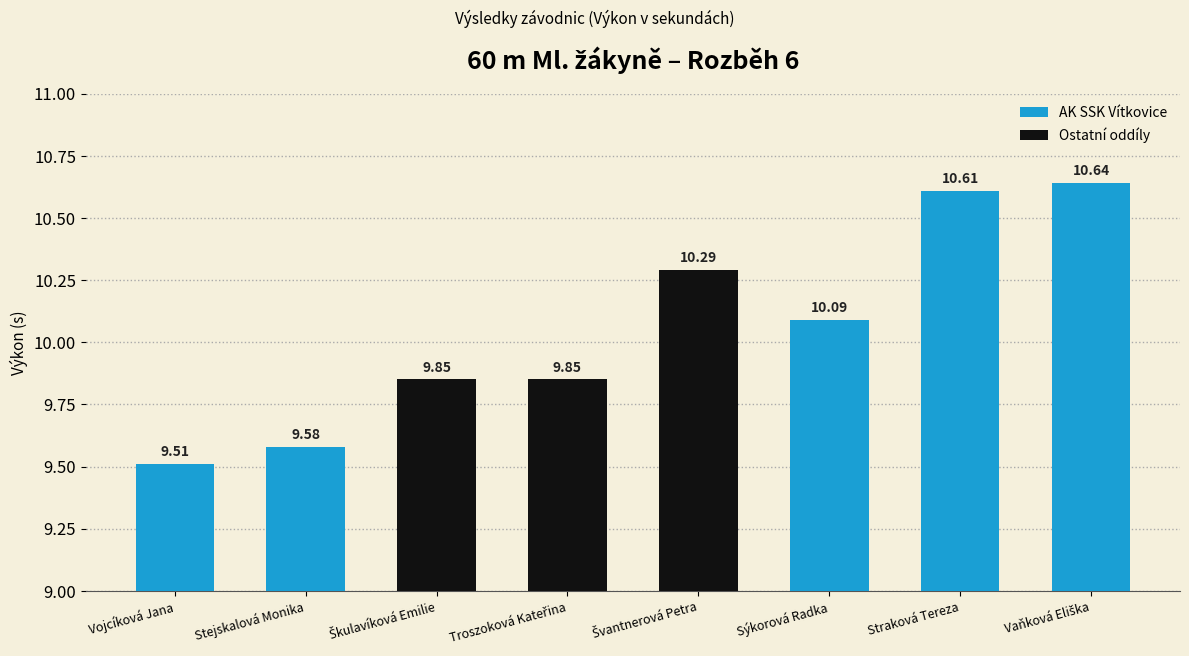

The value at Stejskalová Monika is 9.6. True or false?

True